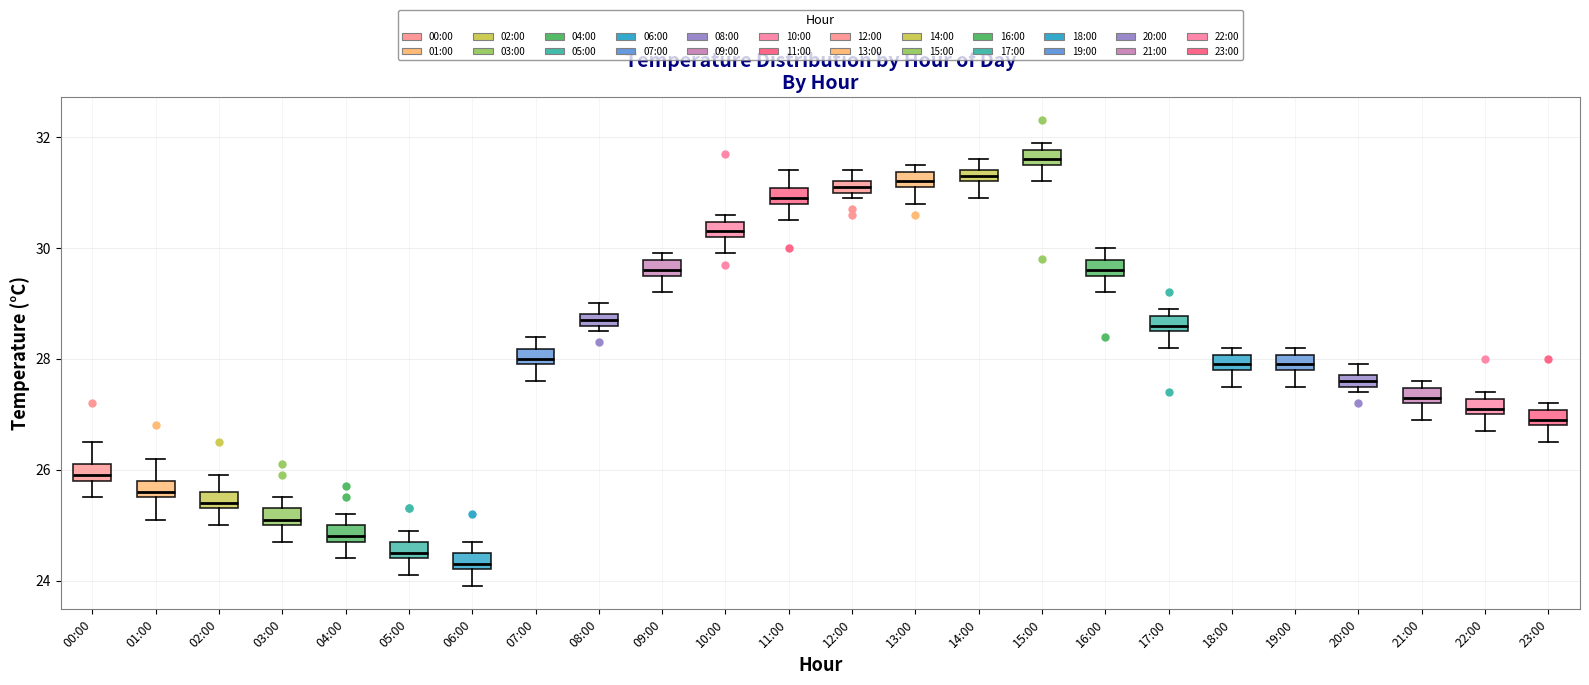

Where is the upper edge of the box for 01:00 on the y-axis? The values are not printed on the chart, so give them approximately, as read against the axis.

25.8